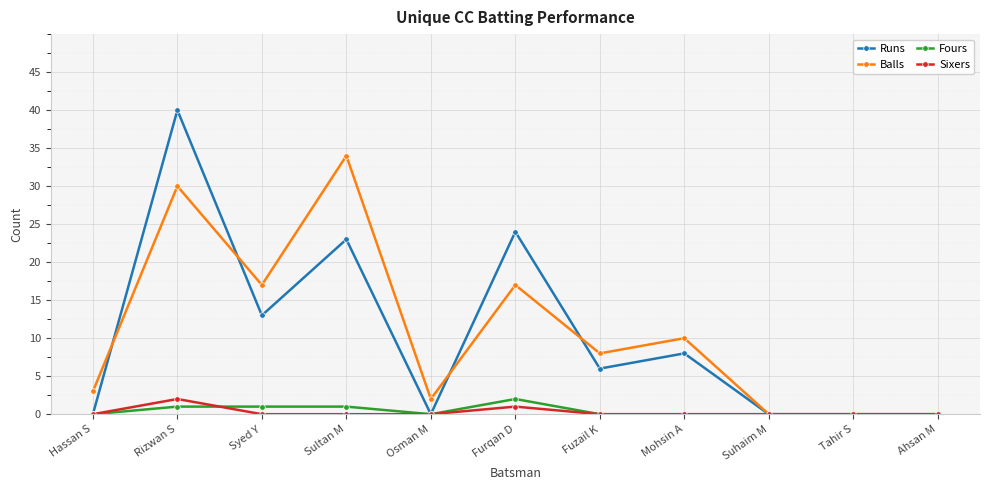

What is the difference between the maximum and minimum values in the Runs series?

40